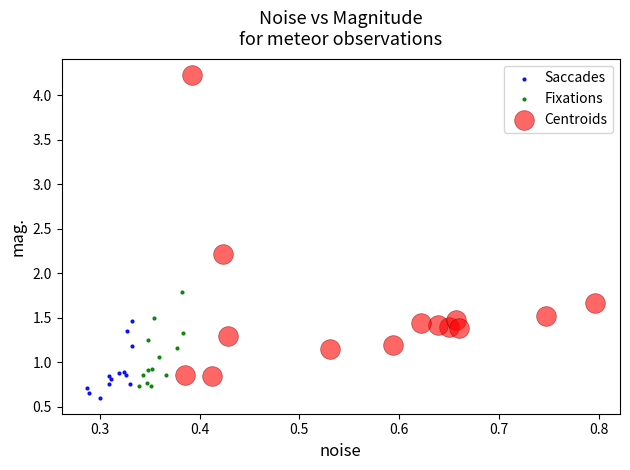

Which series reaches the maximum Y coordinate?

Centroids